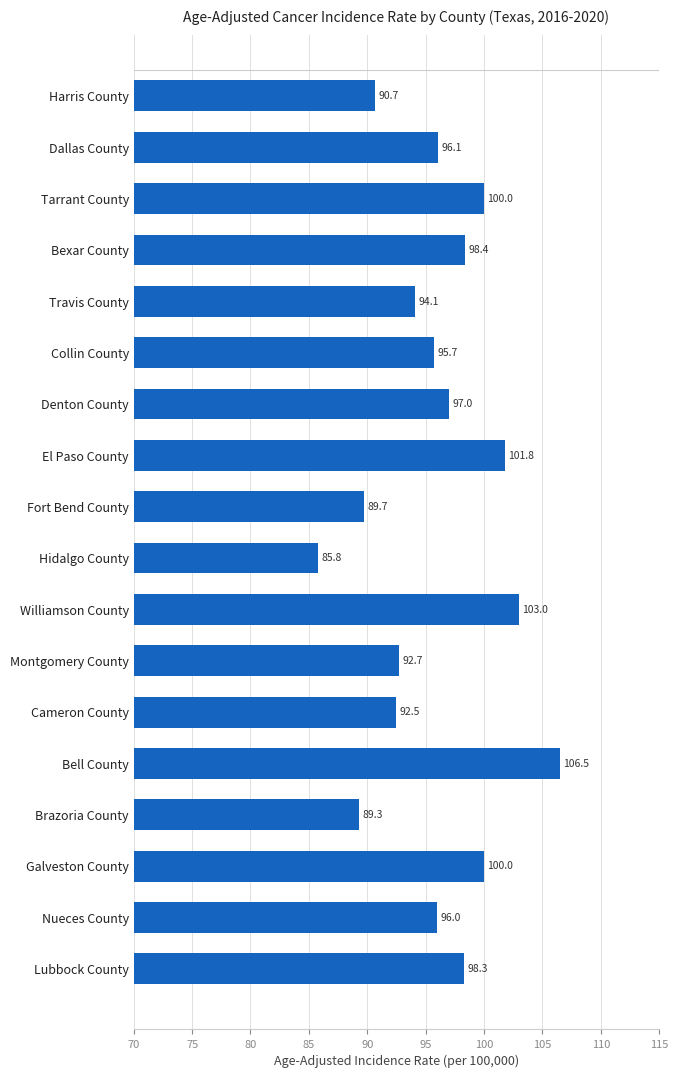

How many bars are there in total?

18